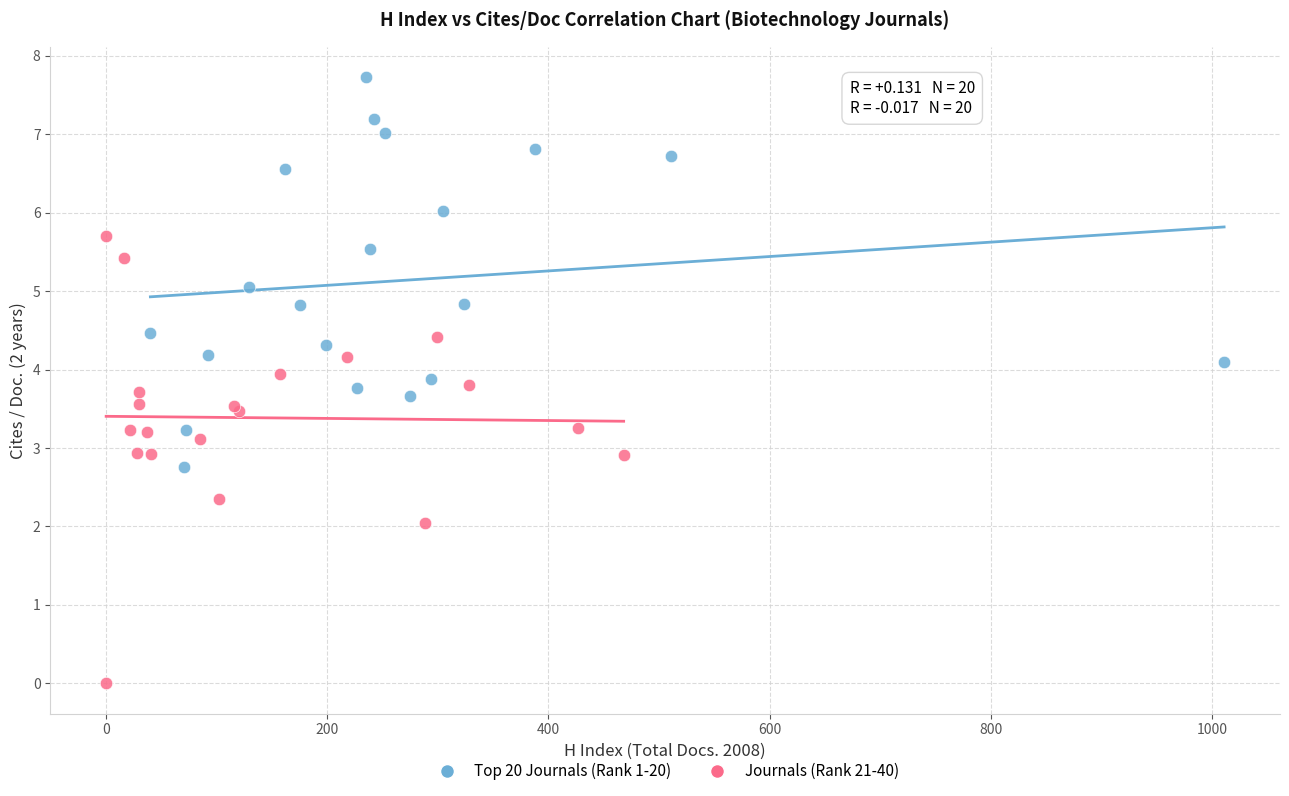

Which series has the widest spread of Y values?

Journals (Rank 21-40)